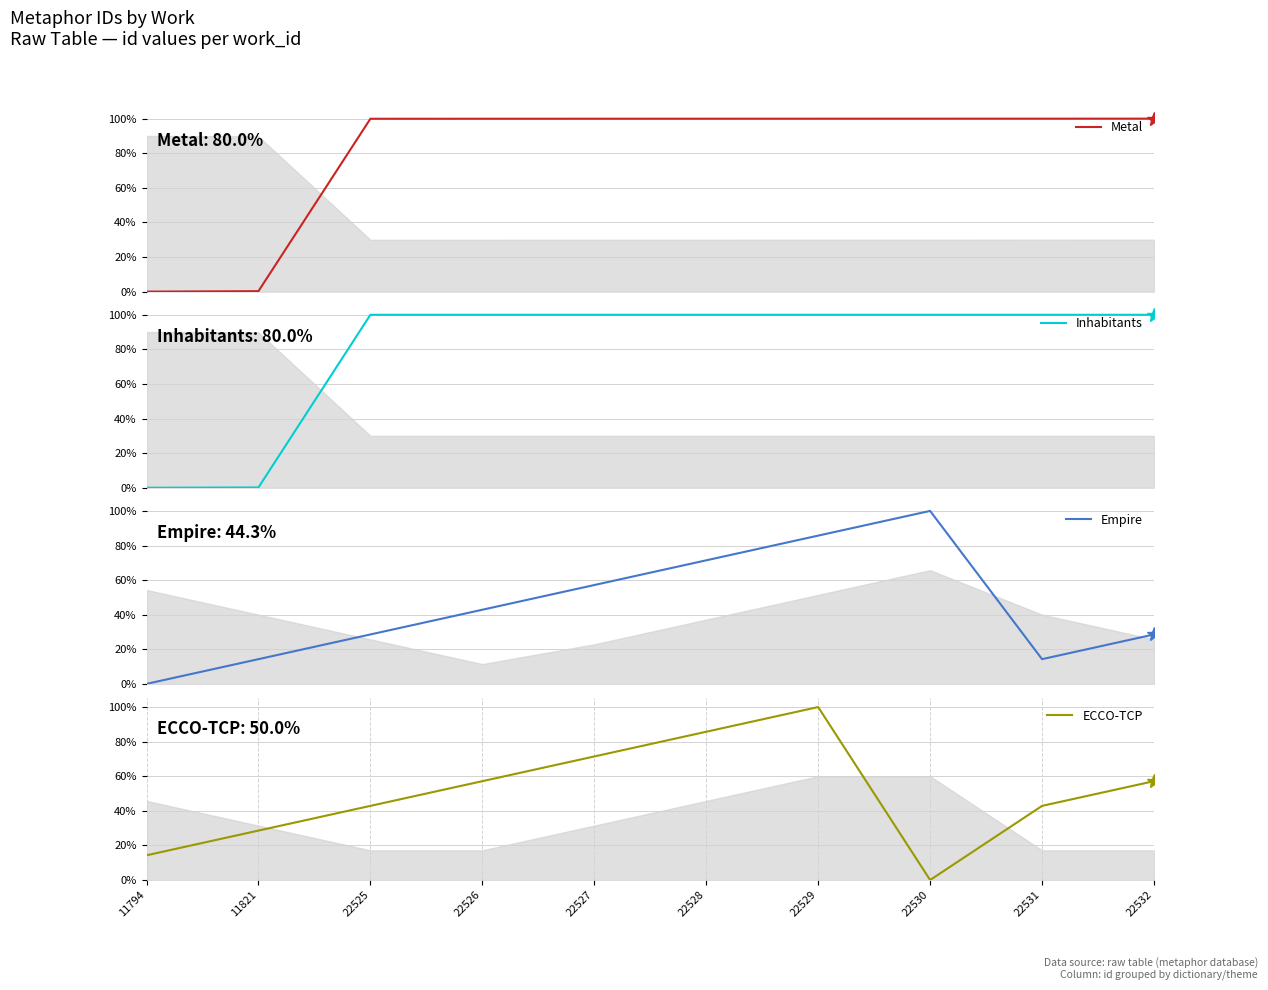

What is the value of the Empire point at the 9th from the left?

14.3